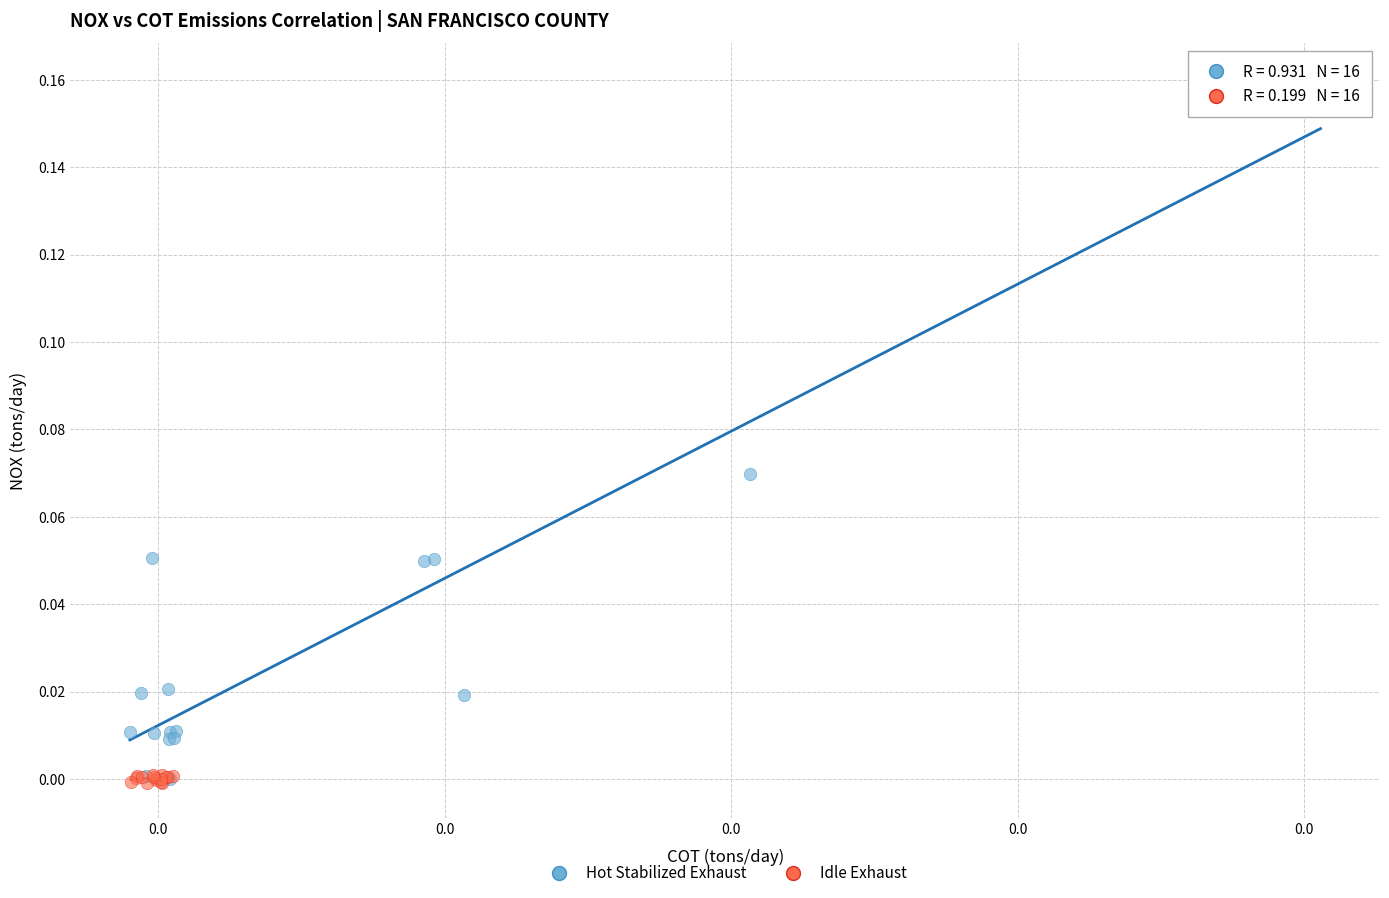

Which series reaches the maximum Y coordinate?

Hot Stabilized Exhaust